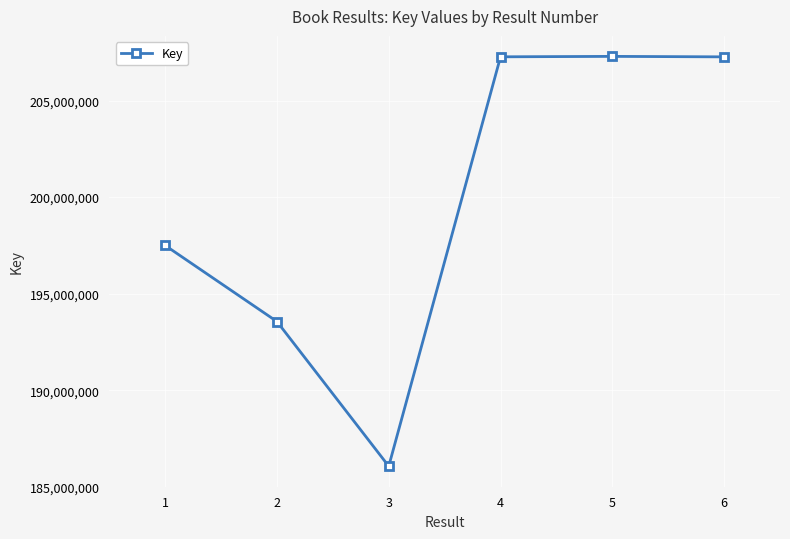

The chart shows a value of 91417932 at 6. True or false?

False